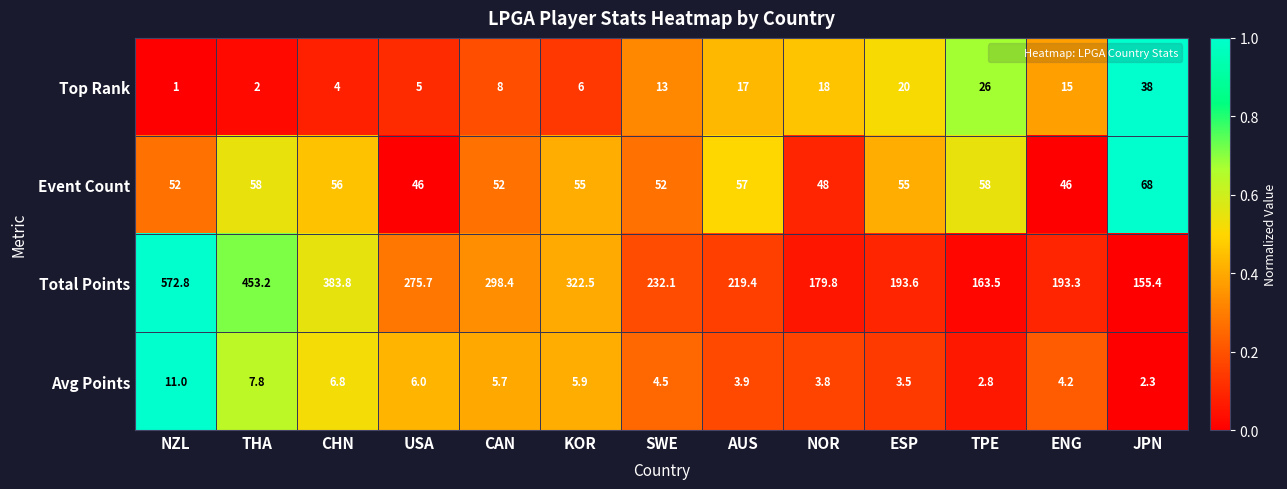

What is the difference between the Top Rank values at NZL and JPN?

37.0